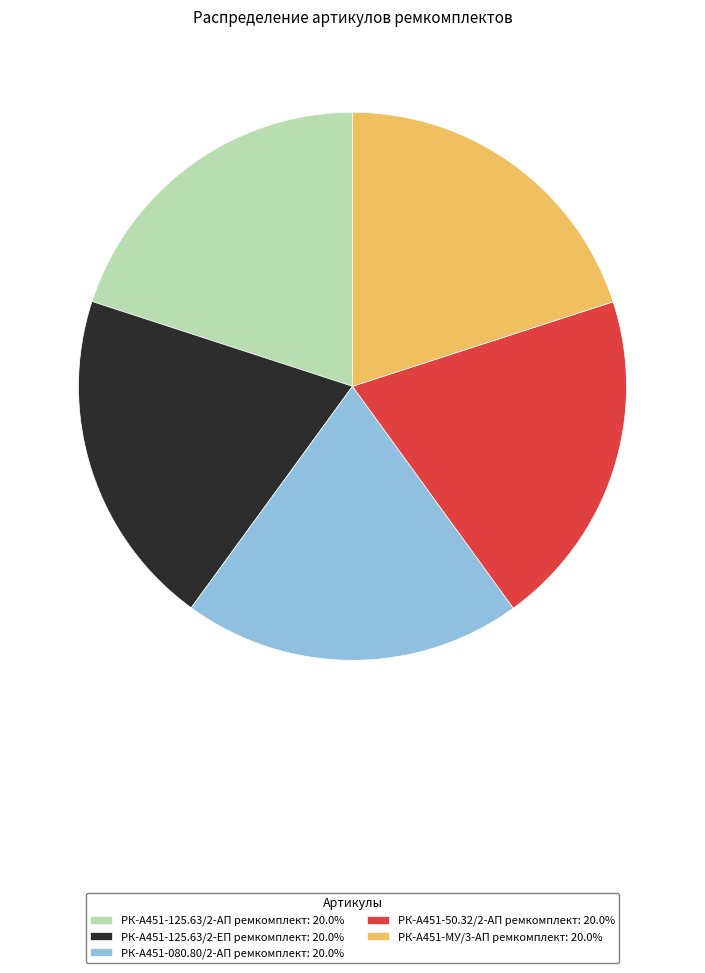

What is the ratio of the value at РК-А451-125.63/2-ЕП ремкомплект to the value at РК-А451-080.80/2-АП ремкомплект?

1.0